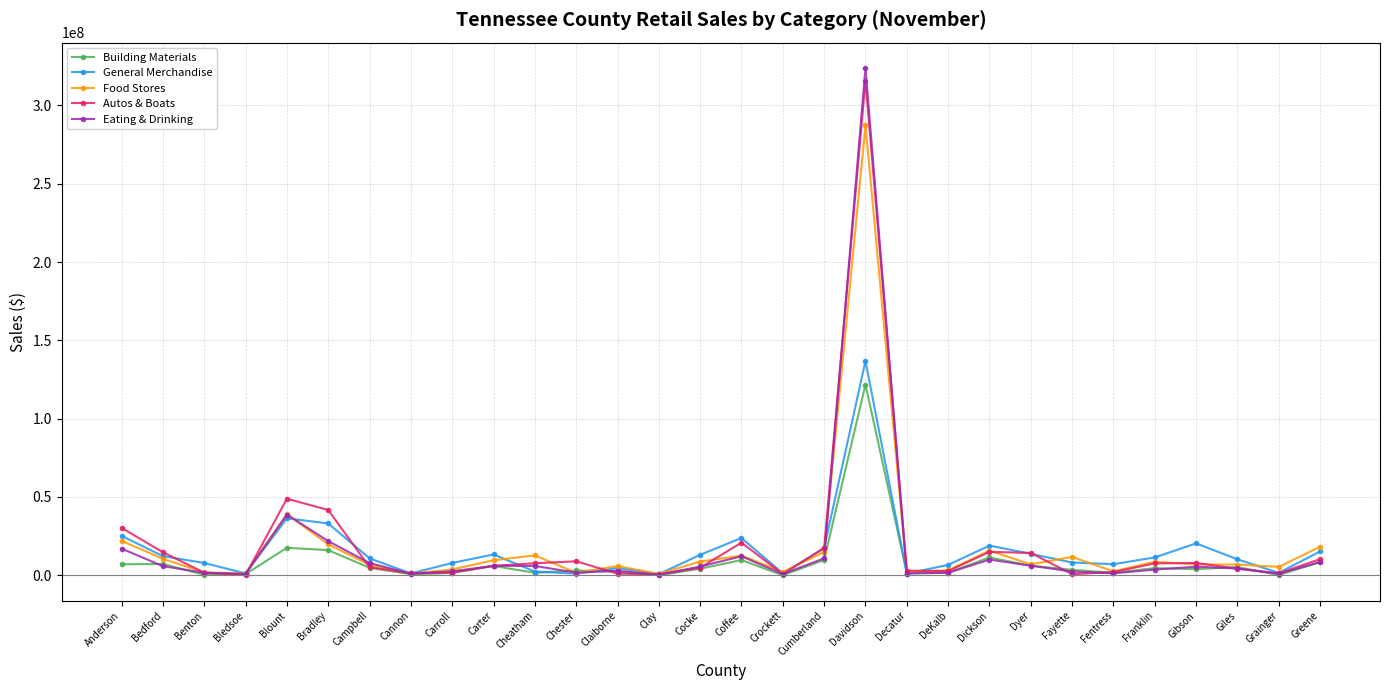

Is it true that Building Materials equals 8379658 at Greene?

True